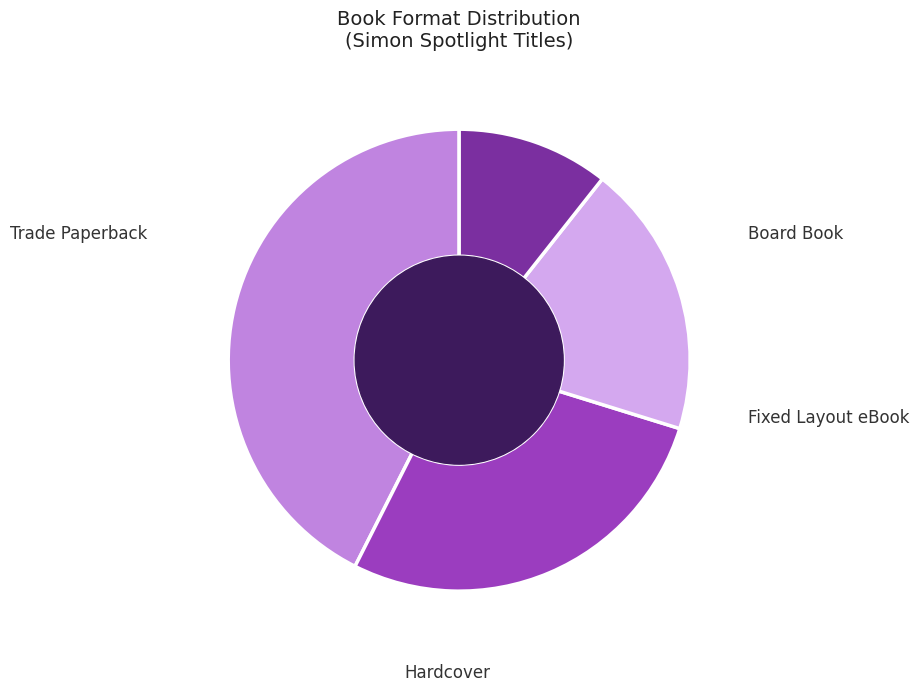

How many slices are in this pie chart?

4